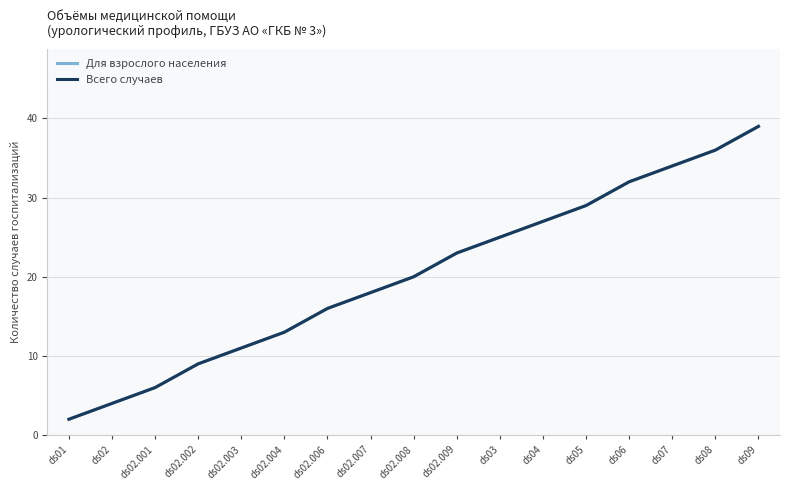

Does the chart display data point markers on the line(s)?

No